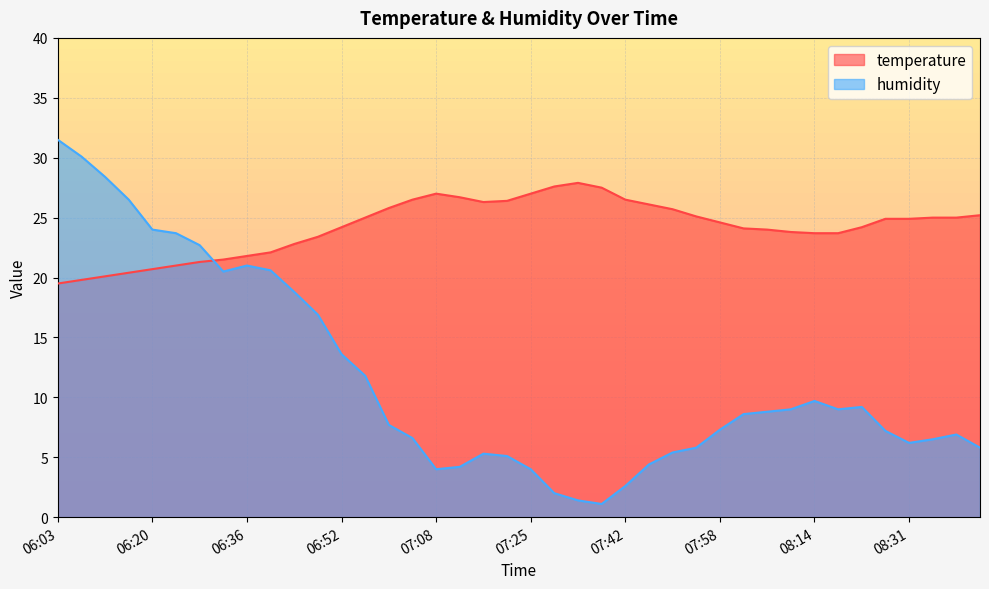

How many times do humidity and temperature cross each other?

1